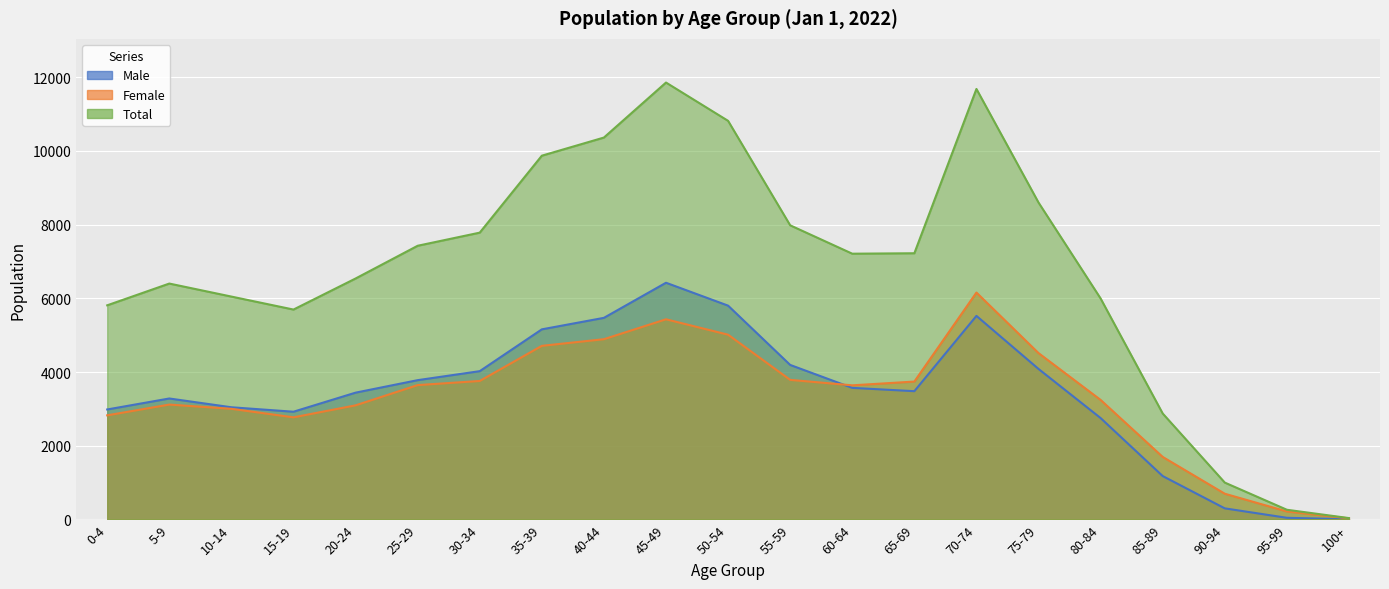

What is the difference between the maximum and second lowest values in the Total series?

11587